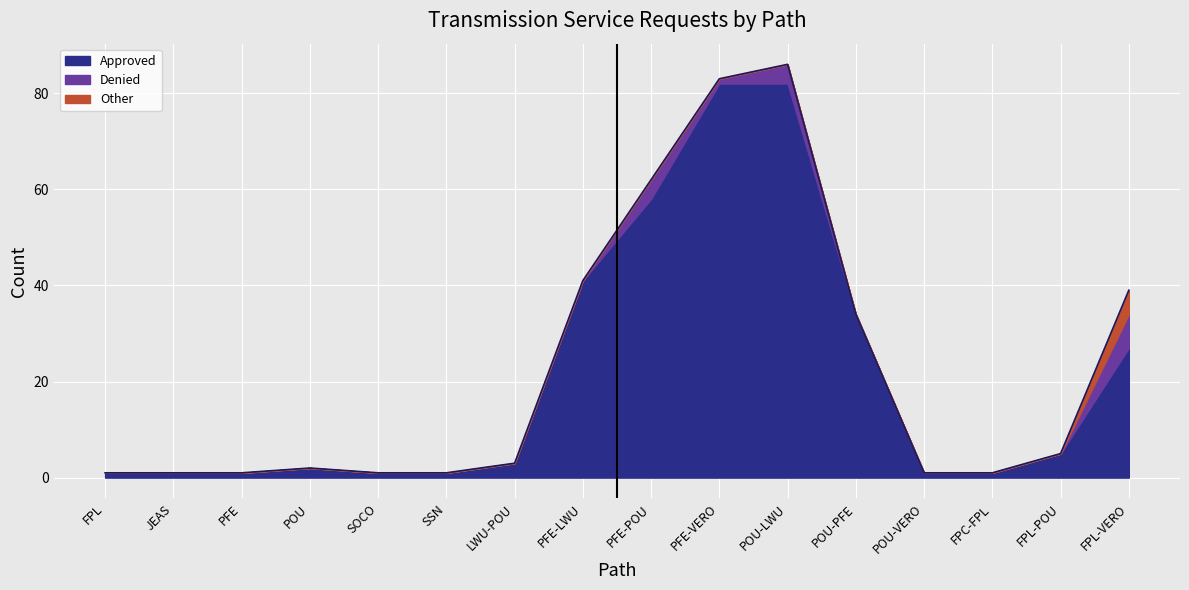

True or false: Other has more than 2 interior local peaks.

False